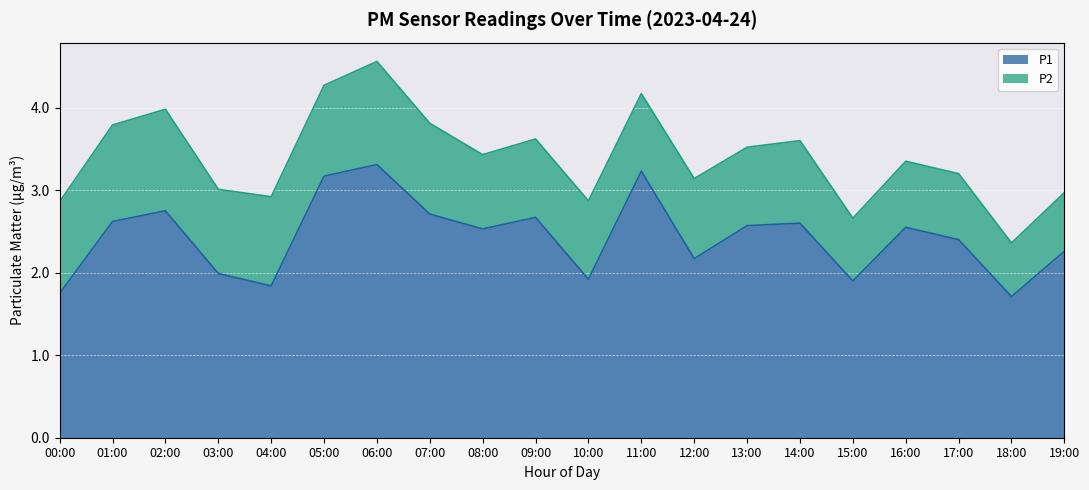

At which label does P2 first exceed 1?

00:00